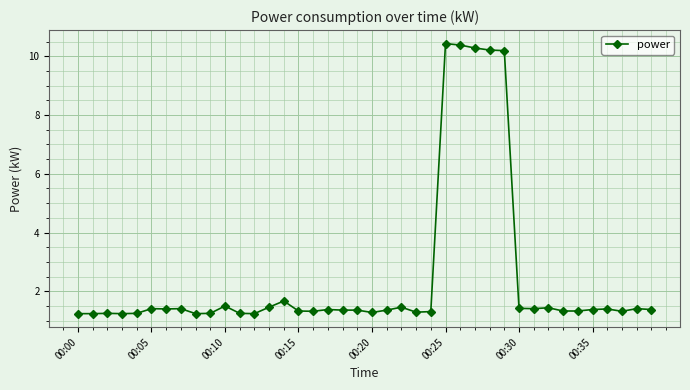

What is the difference between the second highest and minimum values?

9.1